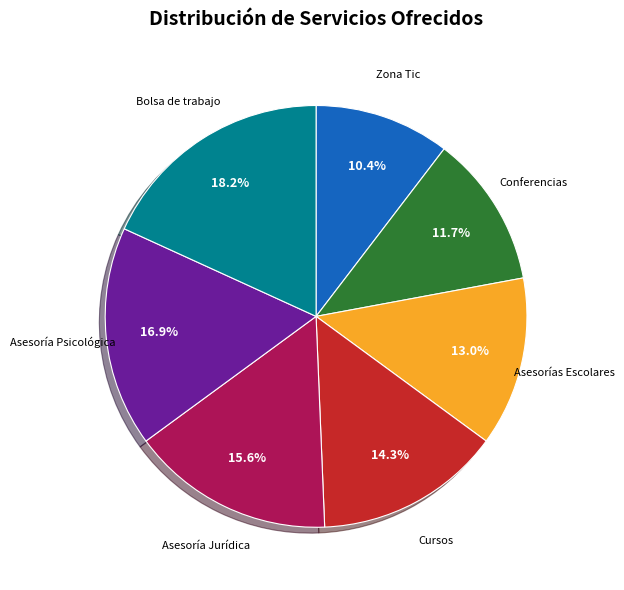

Is there any slice that represents more than half of the pie?

No